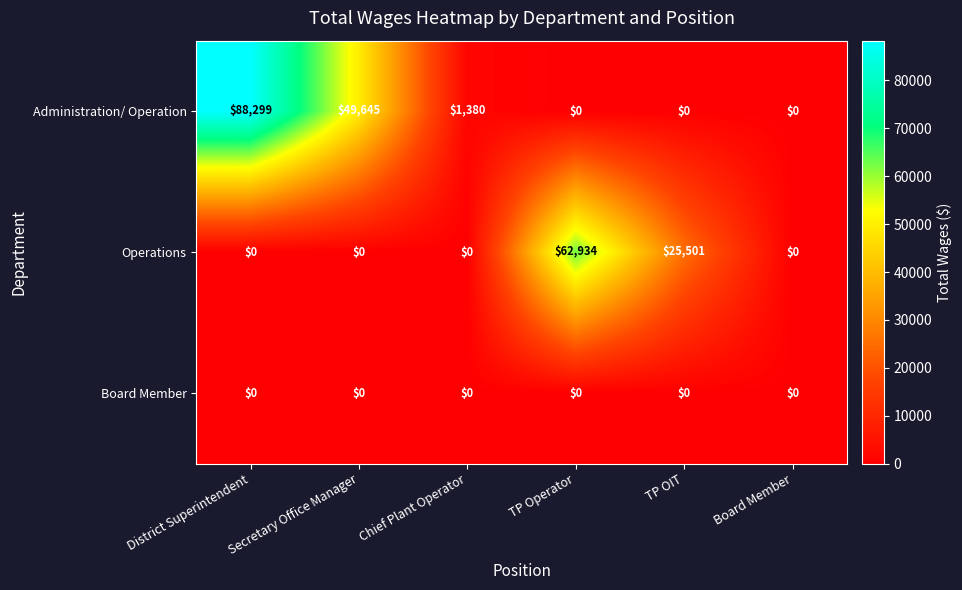

Which series has the largest total across all categories?

Administration/ Operation